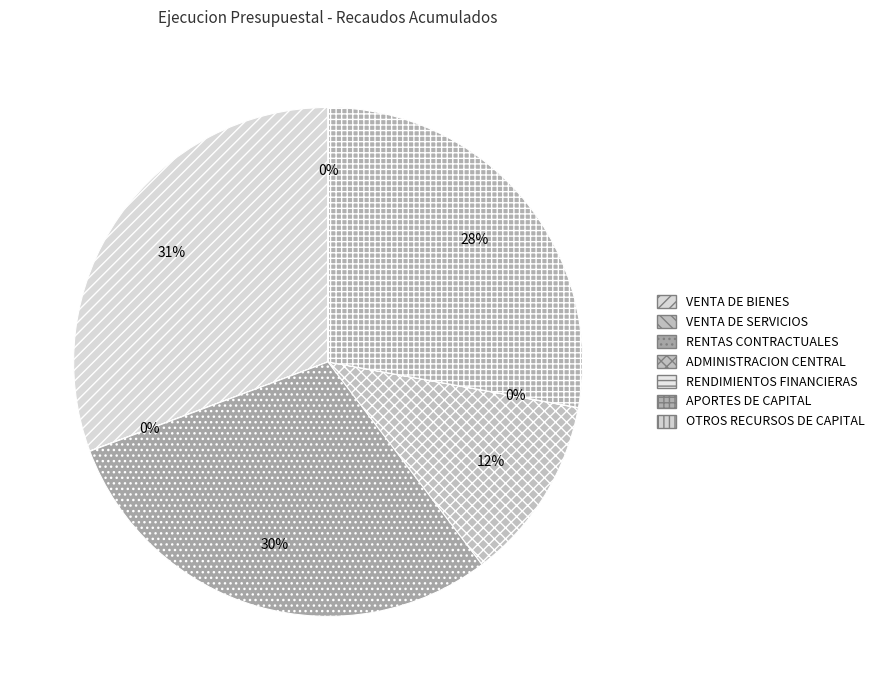

What is the change in value from VENTA DE SERVICIOS to RENDIMIENTOS FINANCIERAS?

-923407.7